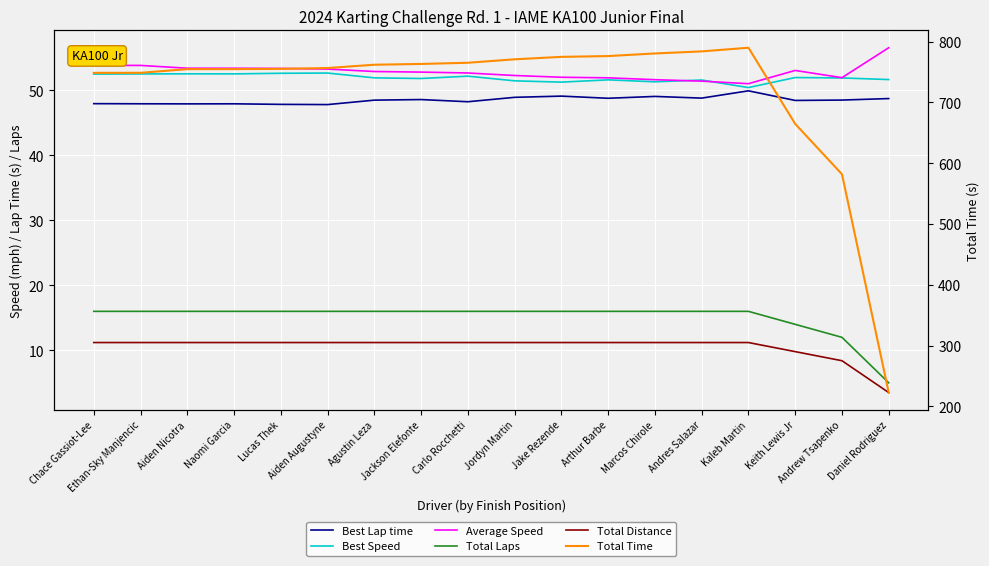

True or false: Total Distance has a value of 11.2 at Arthur Barbe.

True